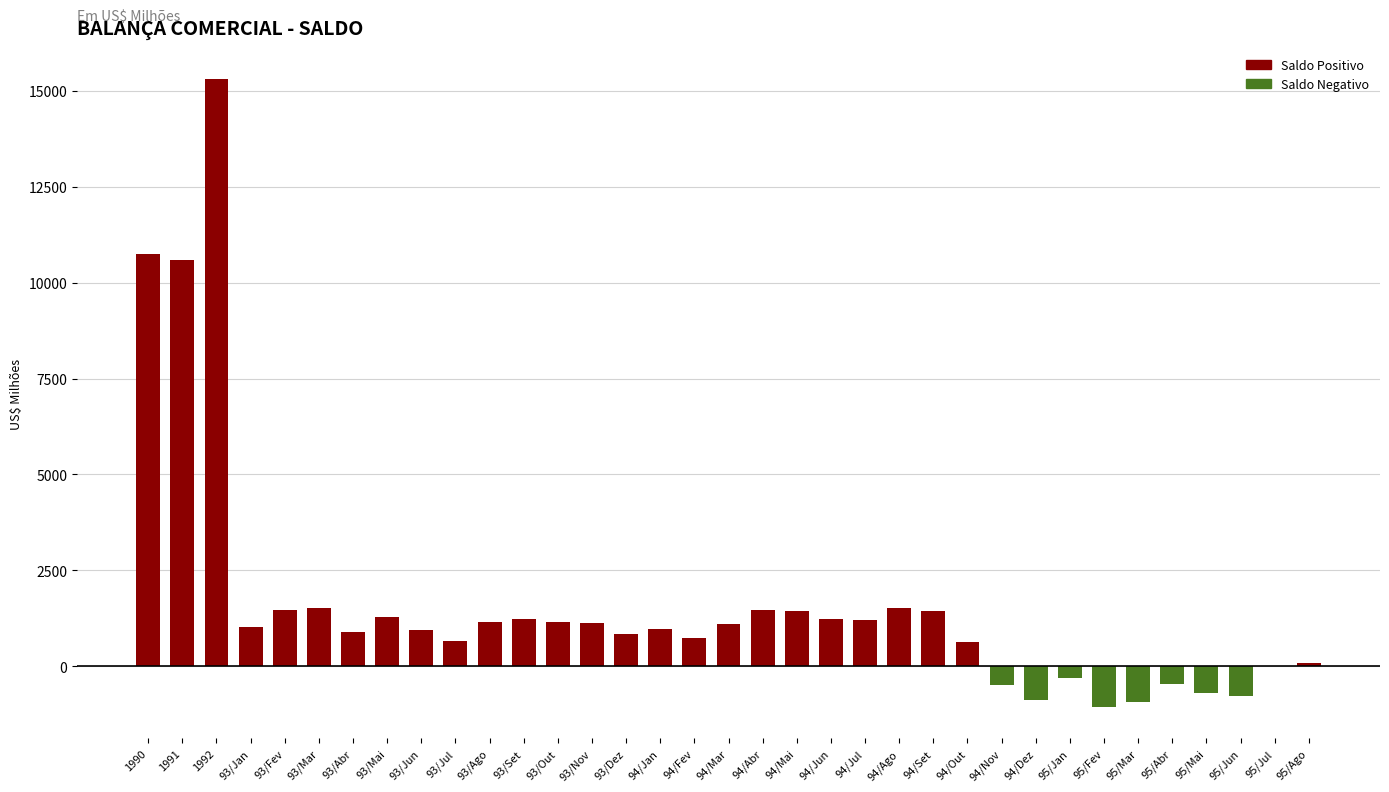

Is it true that the value at 1992 is 15308?

True